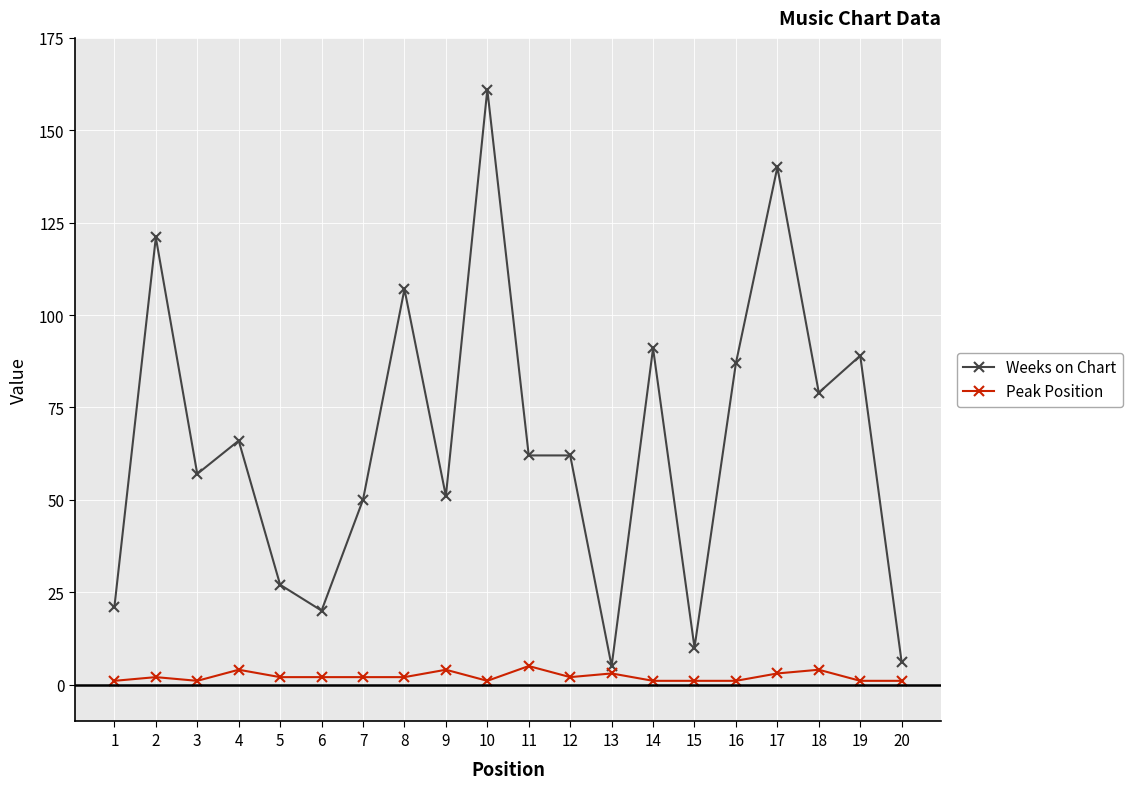

True or false: Weeks on Chart and Peak Position intersect in this chart.

False